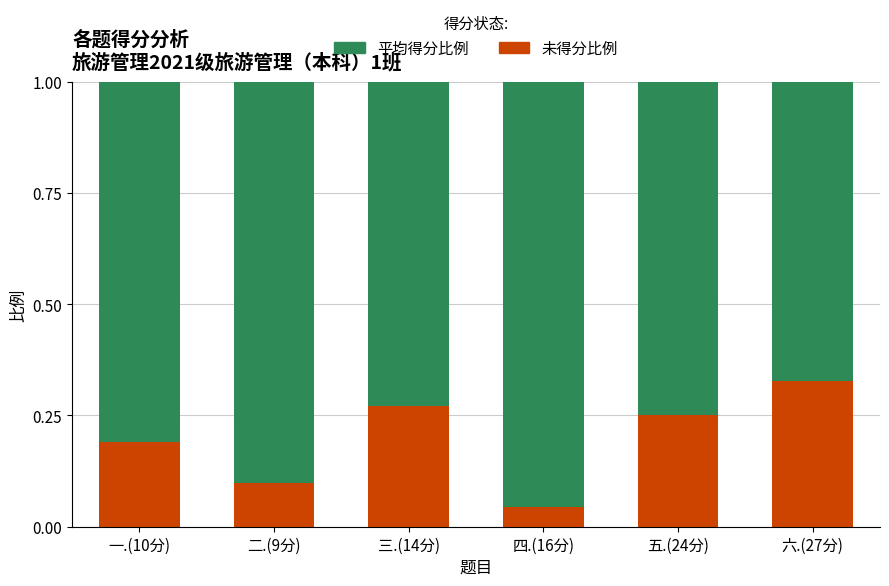

Which category has the lowest value in the 未得分比例 series?

四.(16分)